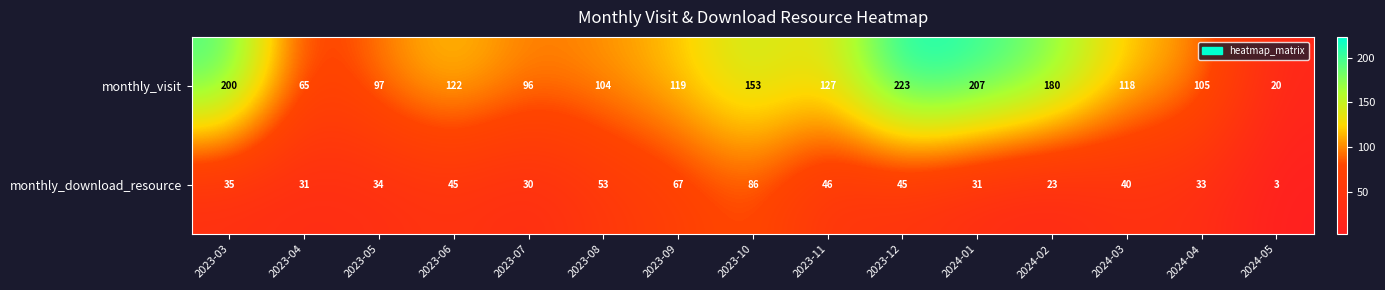

Reading right to left, list all the values displayed in this chart.

monthly_visit: 20	105	118	180	207	223	127	153	119	104	96	122	97	65	200
monthly_download_resource: 3	33	40	23	31	45	46	86	67	53	30	45	34	31	35